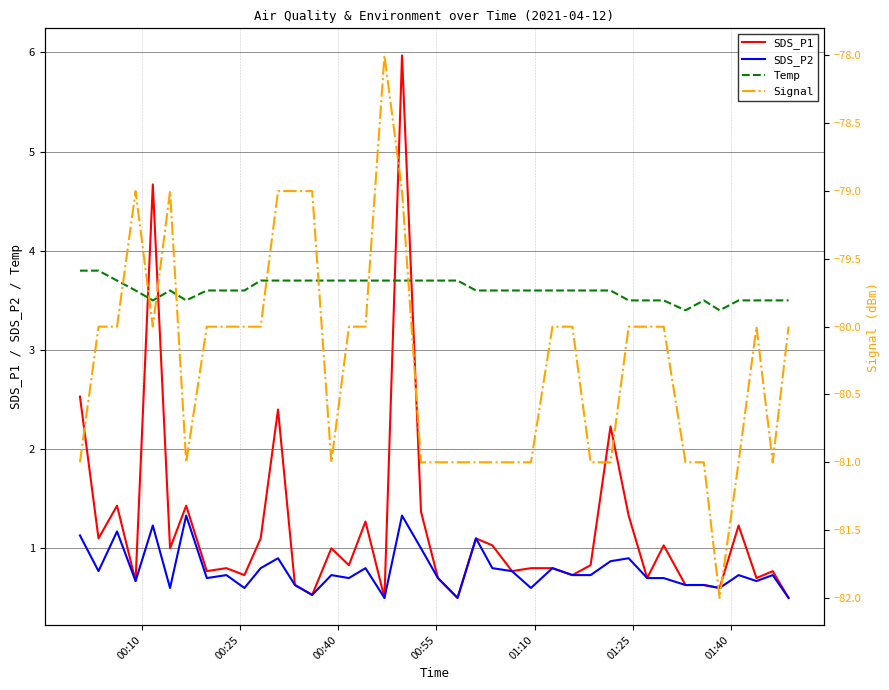

What are all the series names shown in the legend?

SDS_P1, SDS_P2, Temp, Signal